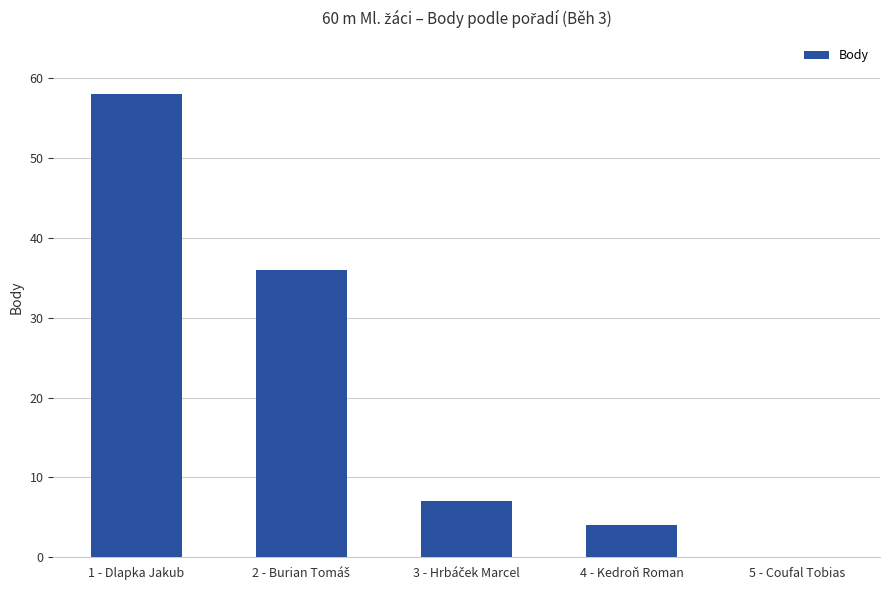

Are the bars horizontal?

No